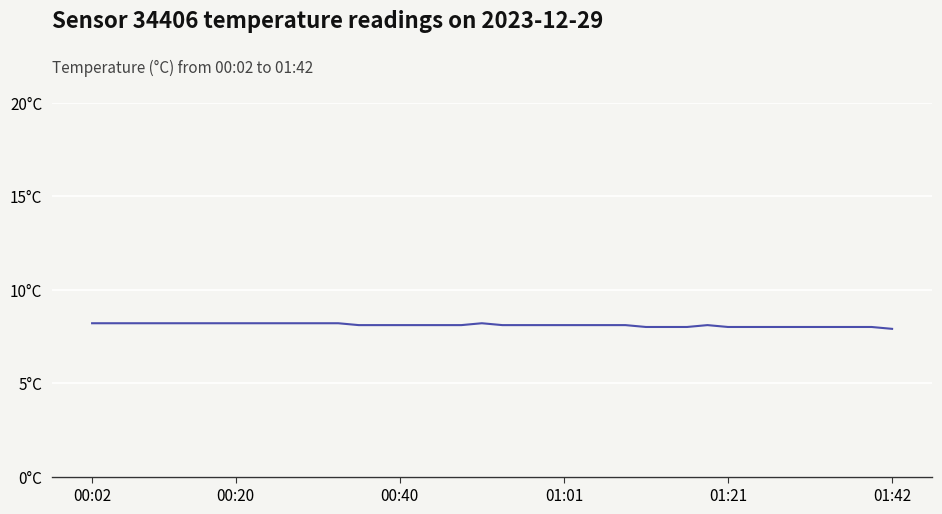

Does the chart display data point markers on the line(s)?

No